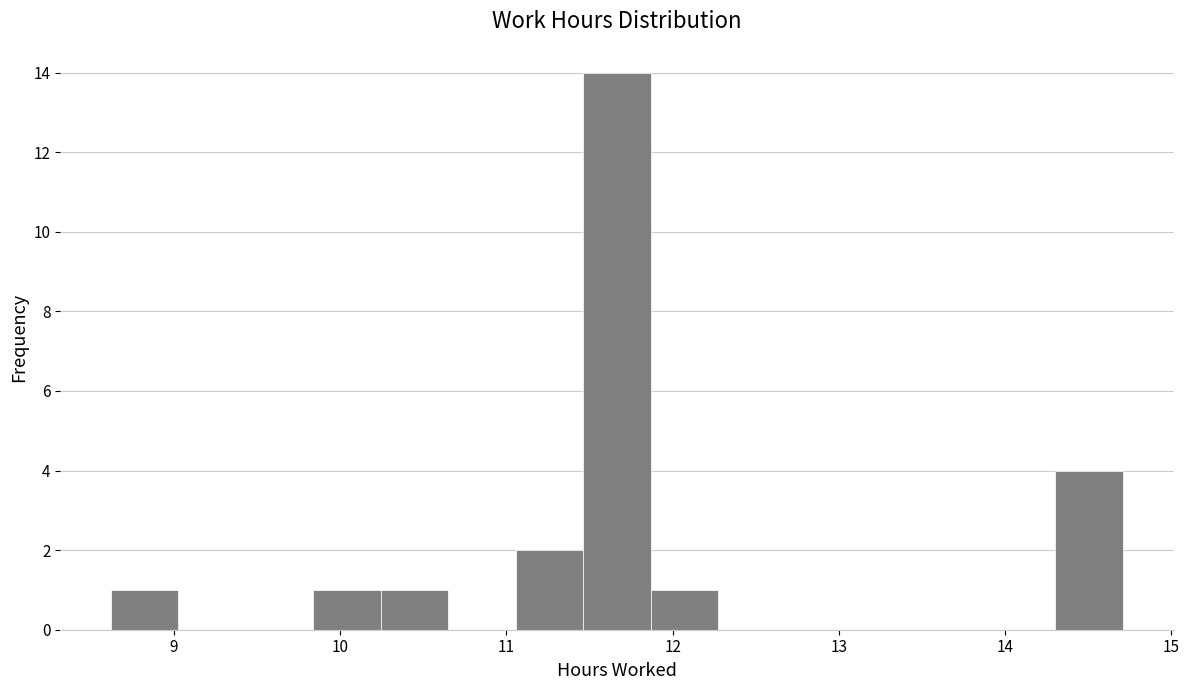

Over which range of the x-axis is the bar tallest?

11.5 to 11.9